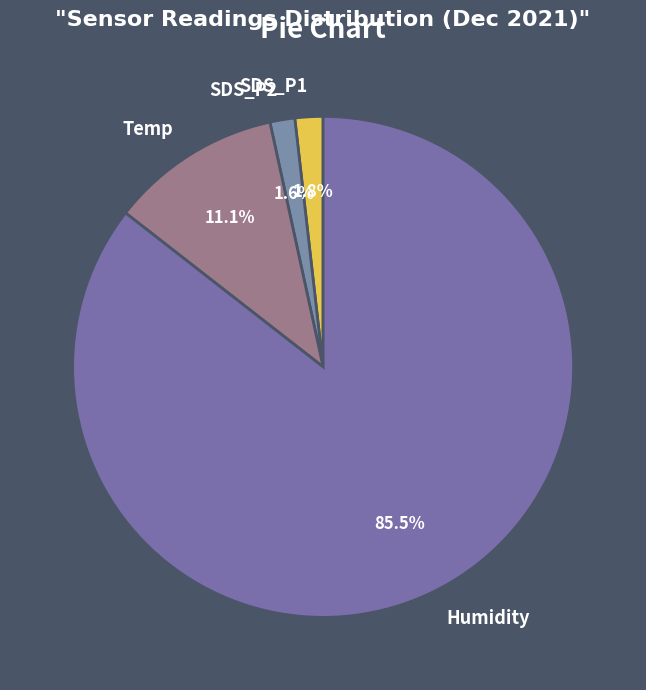

Is SDS_P1 the majority of the pie?

No